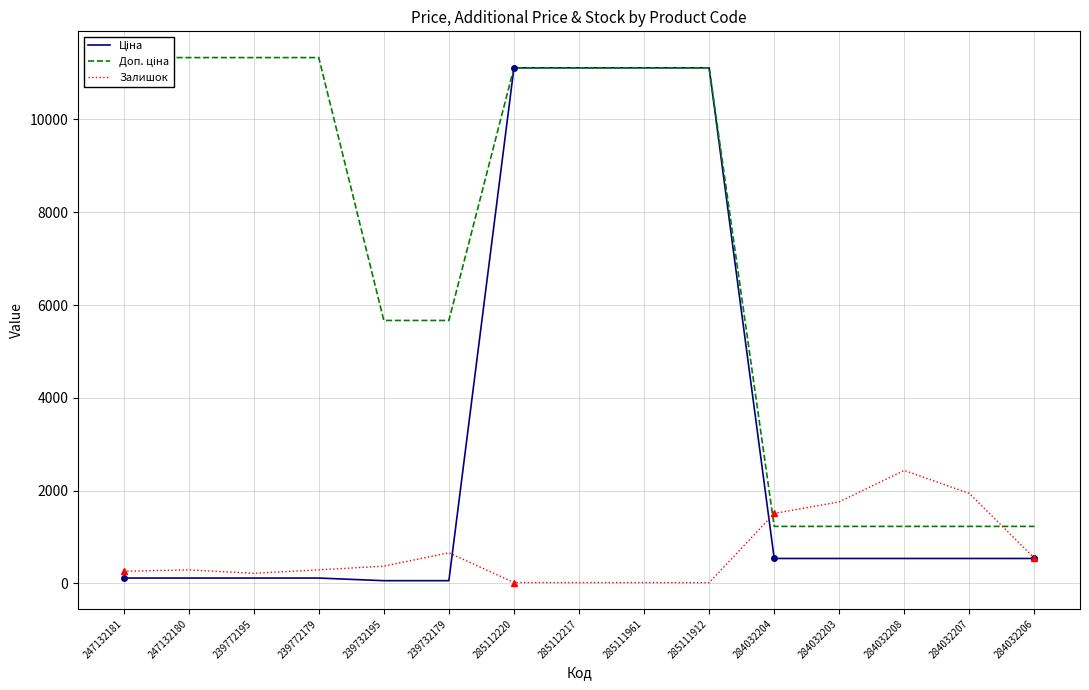

What is the value of the Ціна point at the 7th from the left?

11113.6